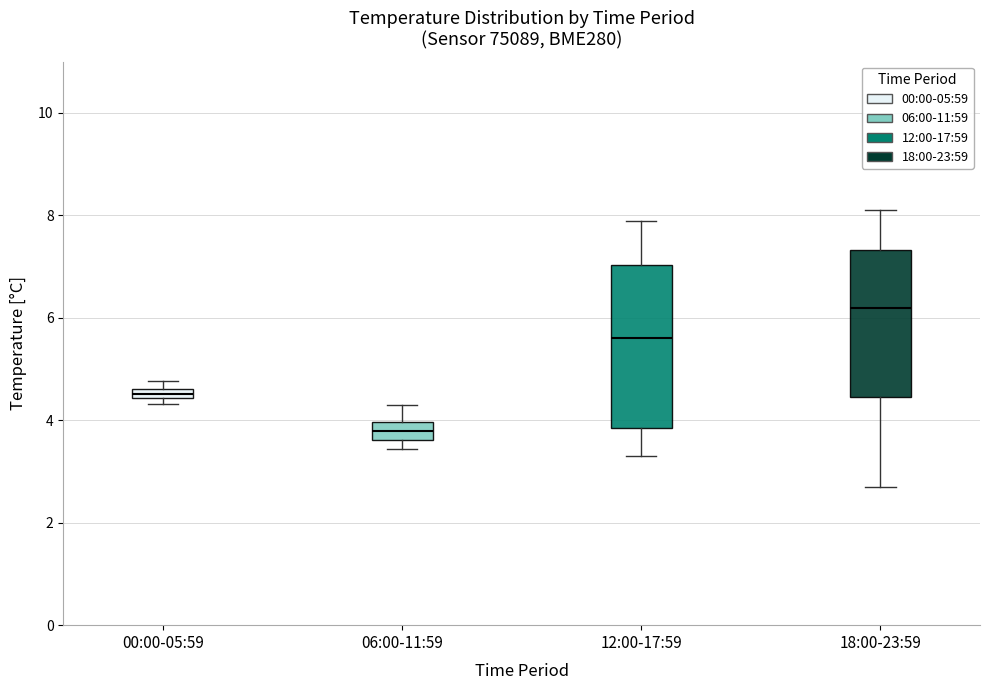

Which box is the tallest, from its lower edge to its upper edge?

12:00-17:59